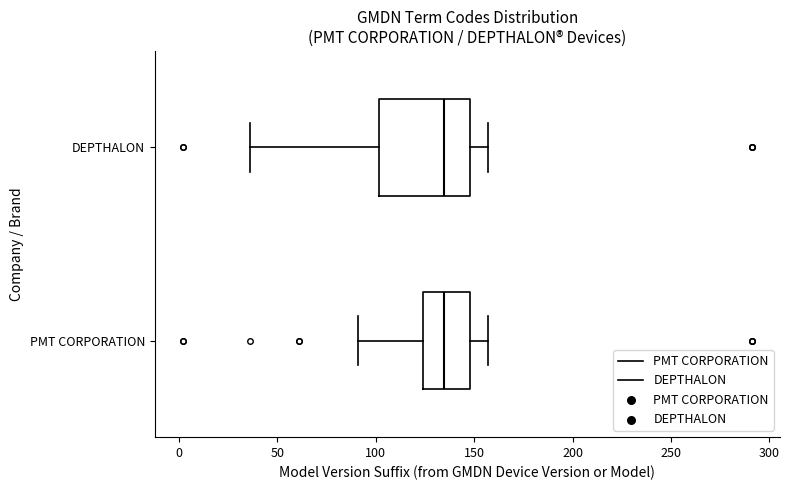

Where is the left edge of the box for PMT CORPORATION on the x-axis? The values are not printed on the chart, so give them approximately, as read against the axis.

125